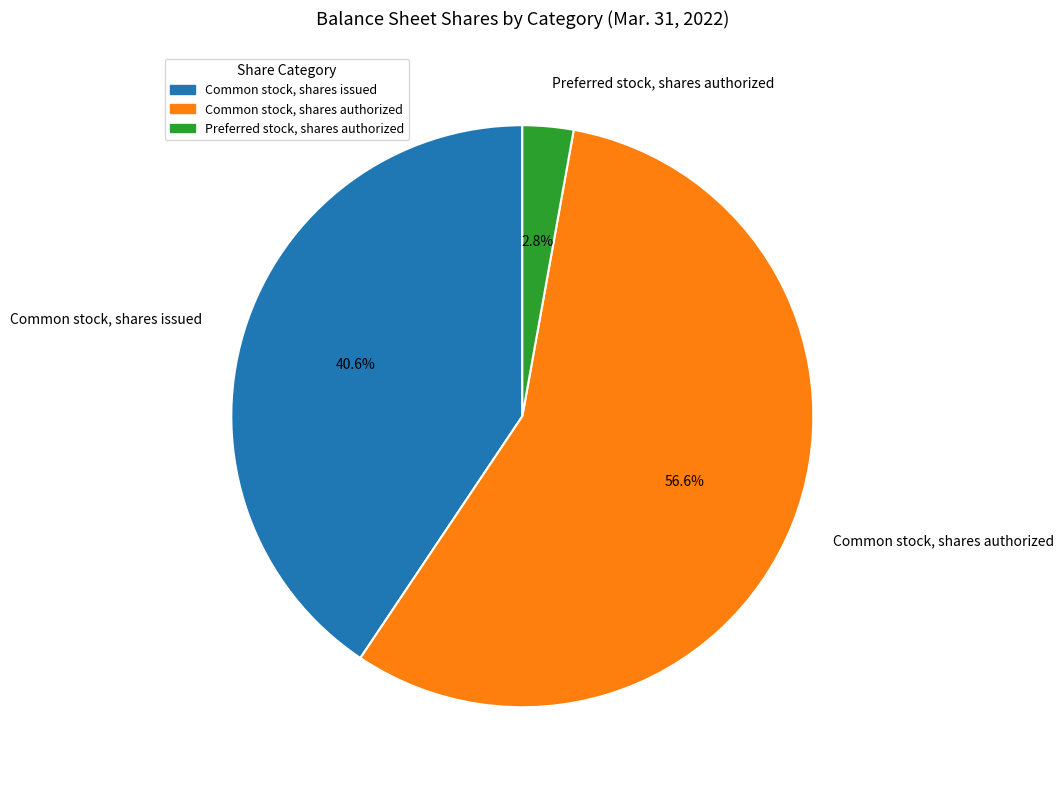

The Common stock, shares authorized slice represents 57% of the pie. True or false?

True